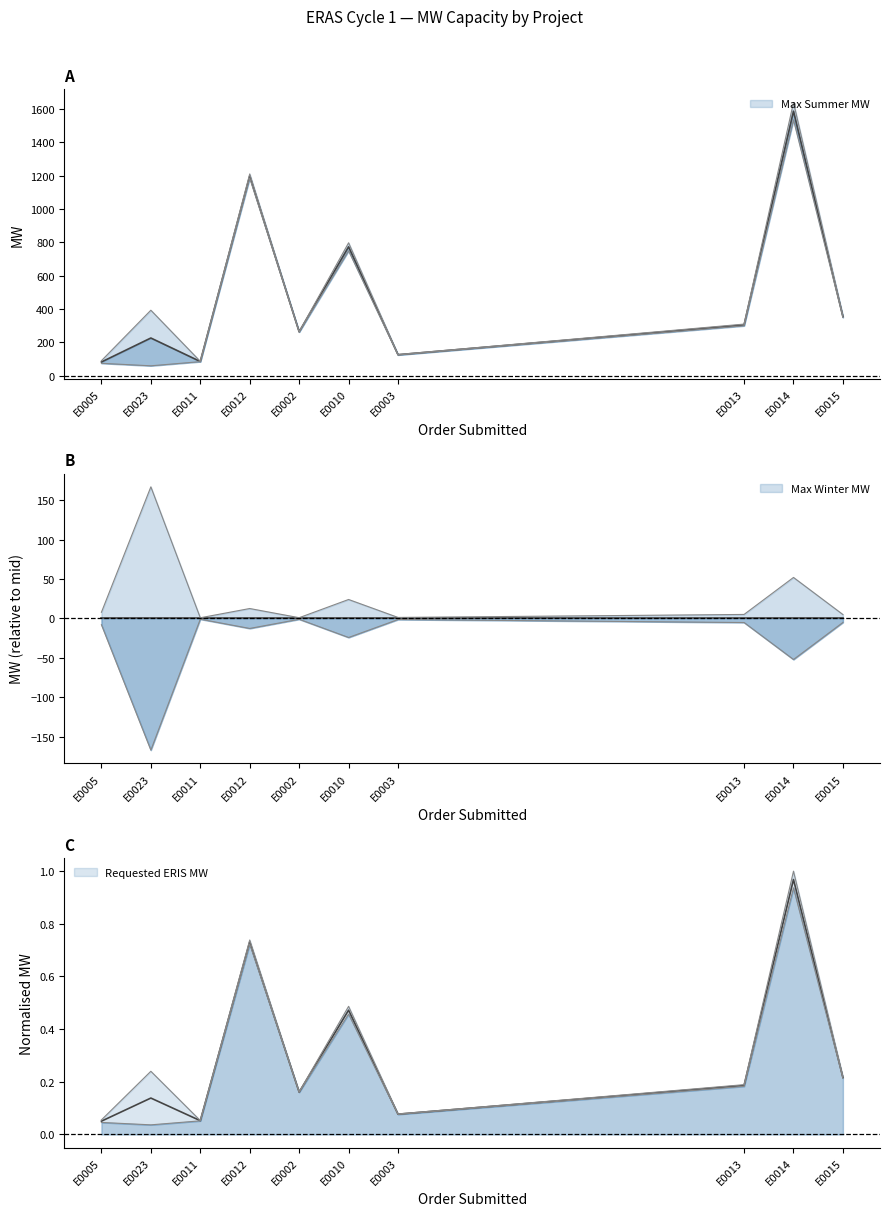

The Max Winter MW series shows 0.7 at E0012. True or false?

True